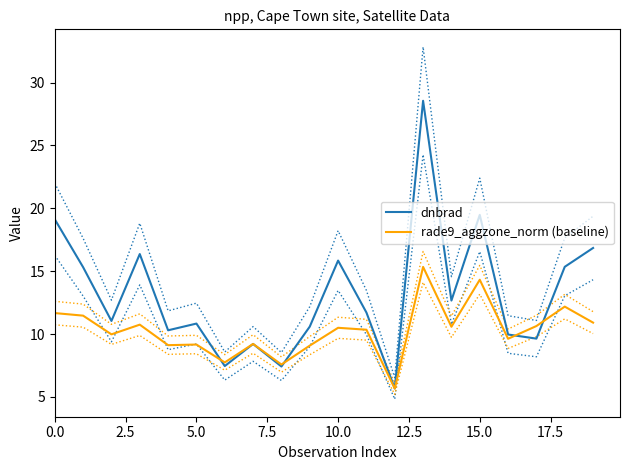

How many data points in dnbrad are less than 11?

9